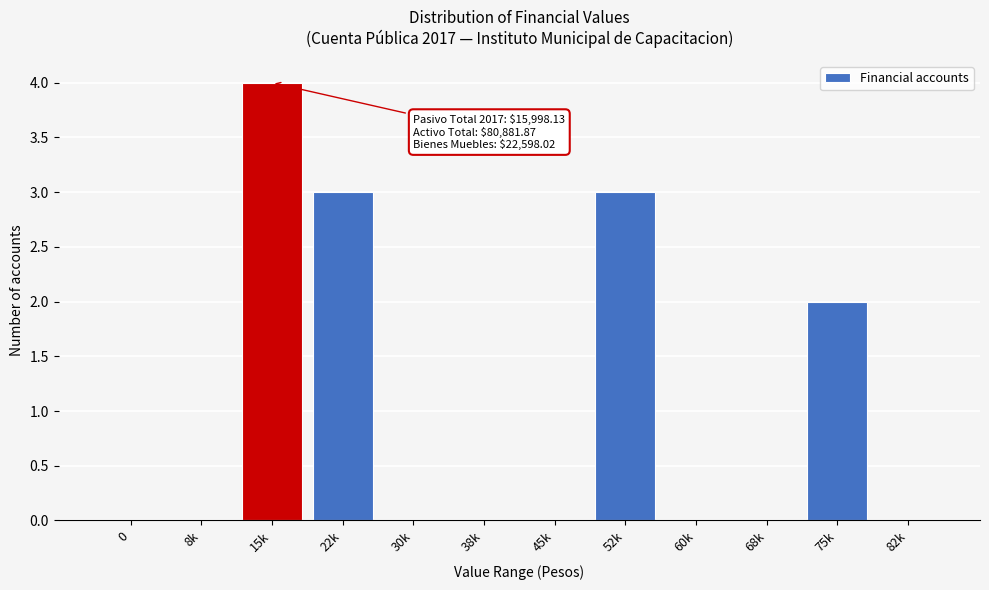

What value does the data have at 22k?

3